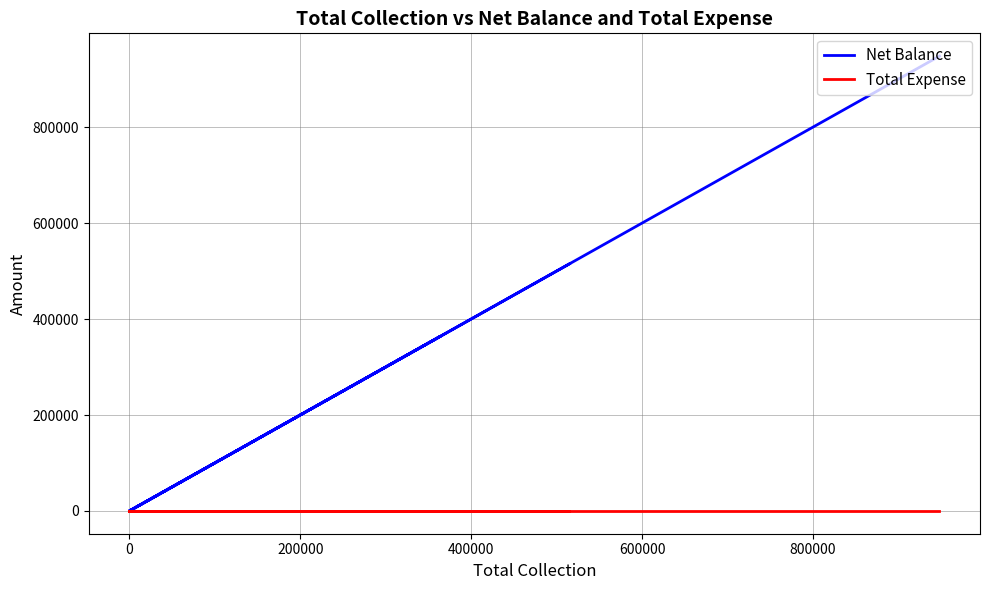

True or false: Net Balance has a value of 498532 at 0.

False